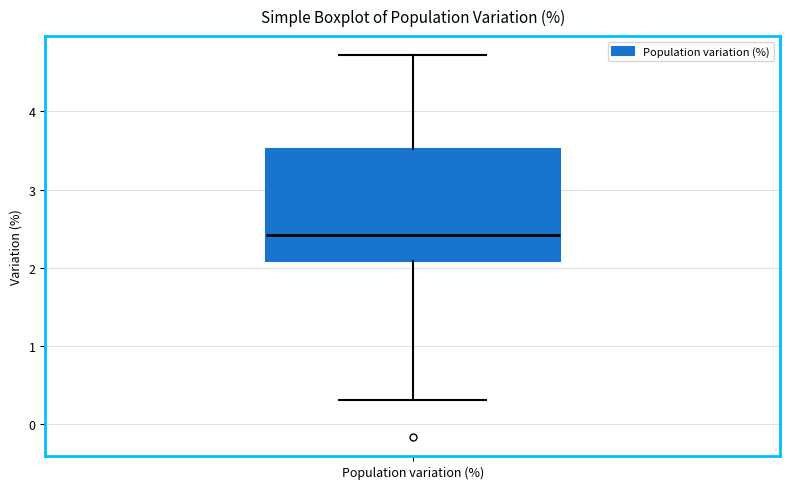

Read this box plot against the y-axis: the position of the median line, the range covered by the box, and the ends of both whiskers. The values are not printed on the chart, so give them approximately, as read against the axis.

median 2.4, box 2.1 to 3.5, whiskers 0.3 to 4.7